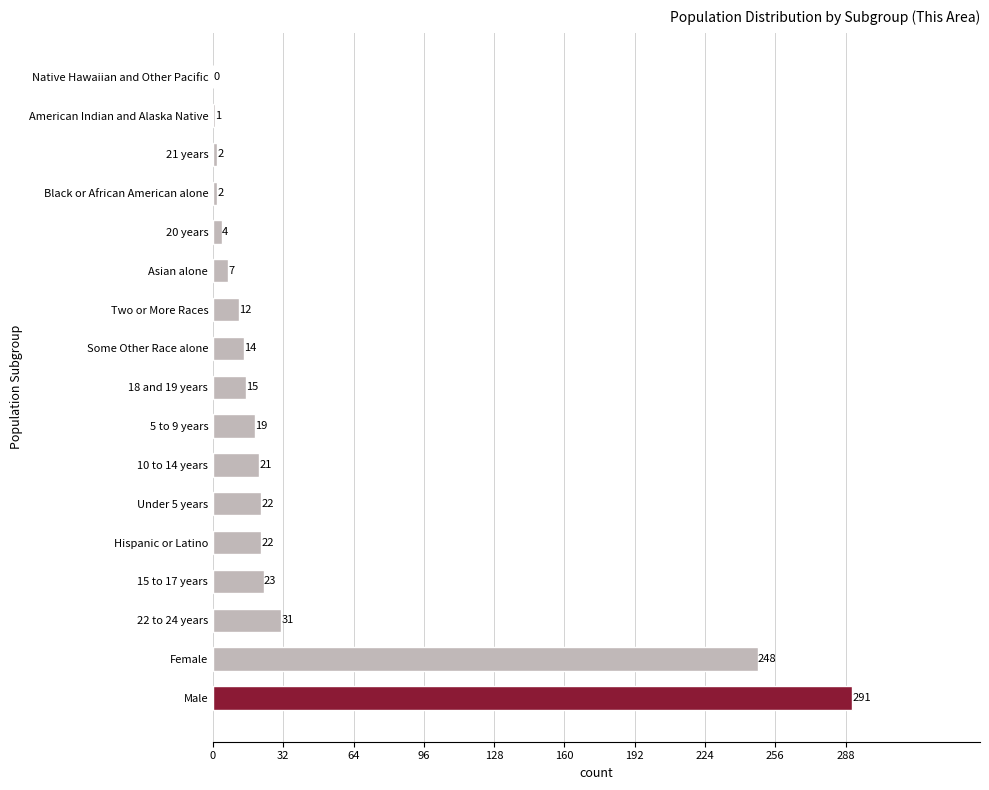

True or false: the data shows 37 at 10 to 14 years.

False